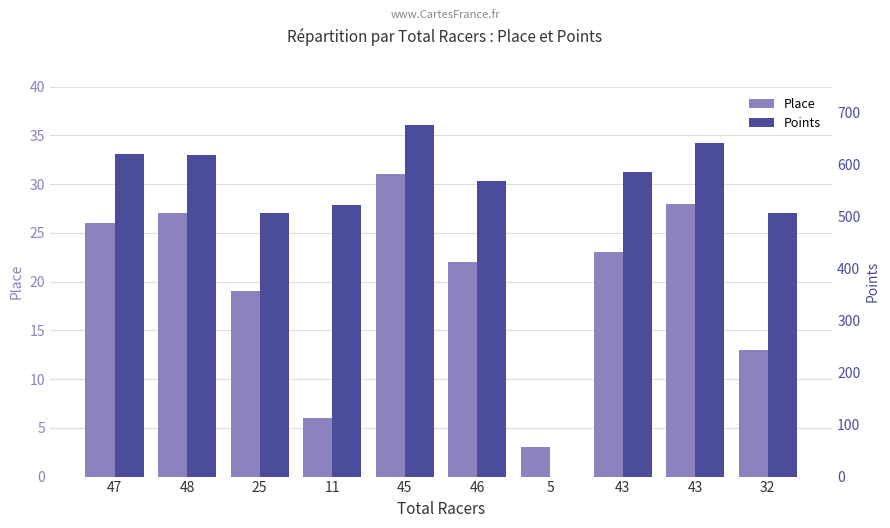

Reading left to right, extract all data points from this chart.

Place: 26.0	27.0	19.0	6.0	31.0	22.0	3.0	23.0	28.0	13.0
Points: 621.2	619.3	505.9	522.9	675.8	567.8	0.0	585.1	640.6	506.2